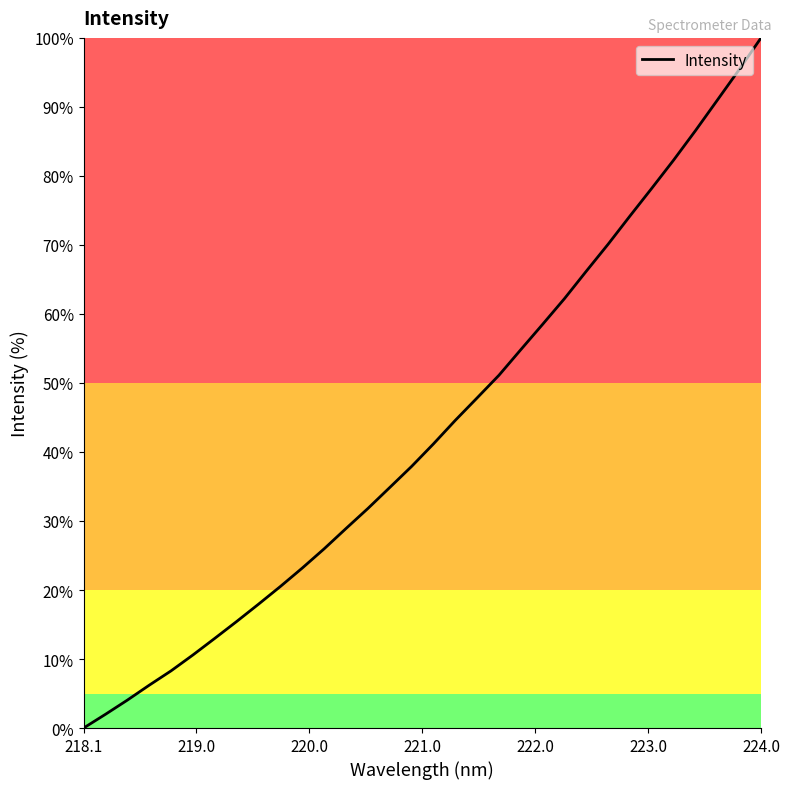

What is the greatest value displayed?

100.0